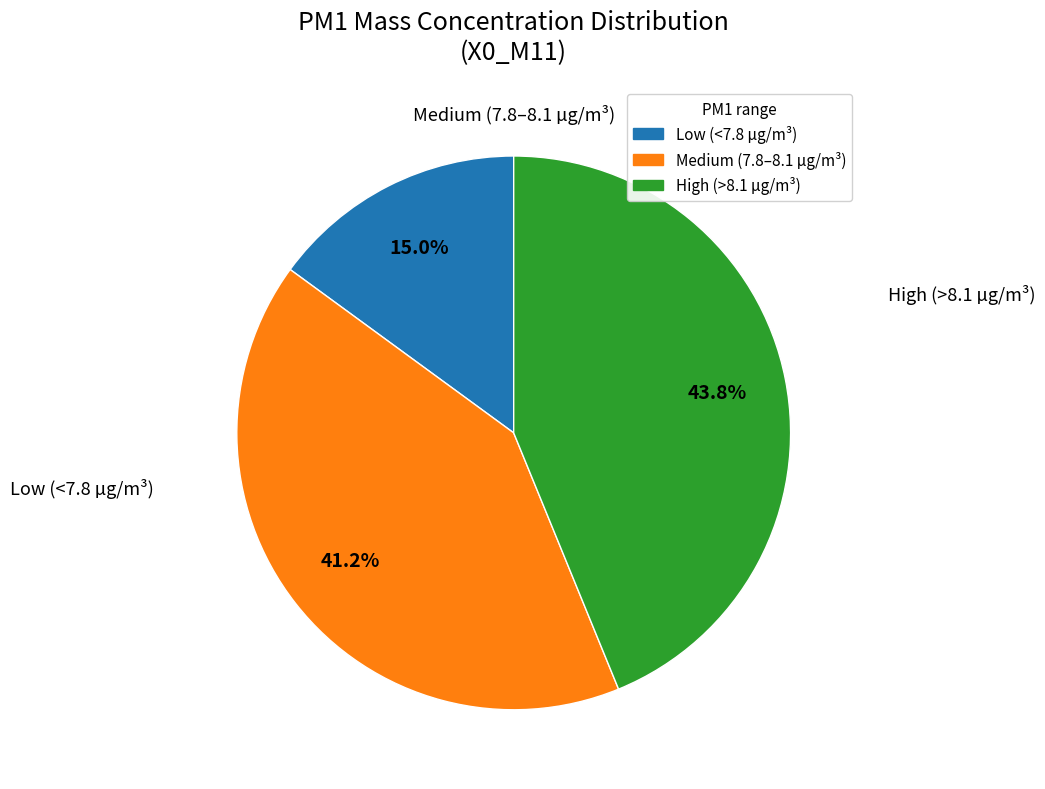

Is there a majority slice in this chart?

No